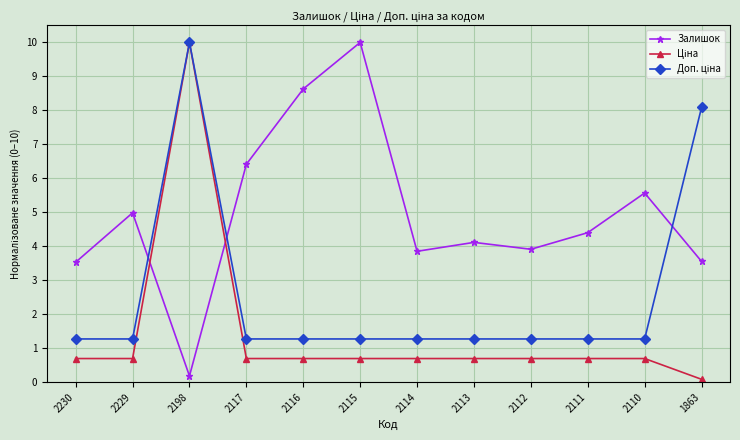

What is the greatest value displayed?

10.0